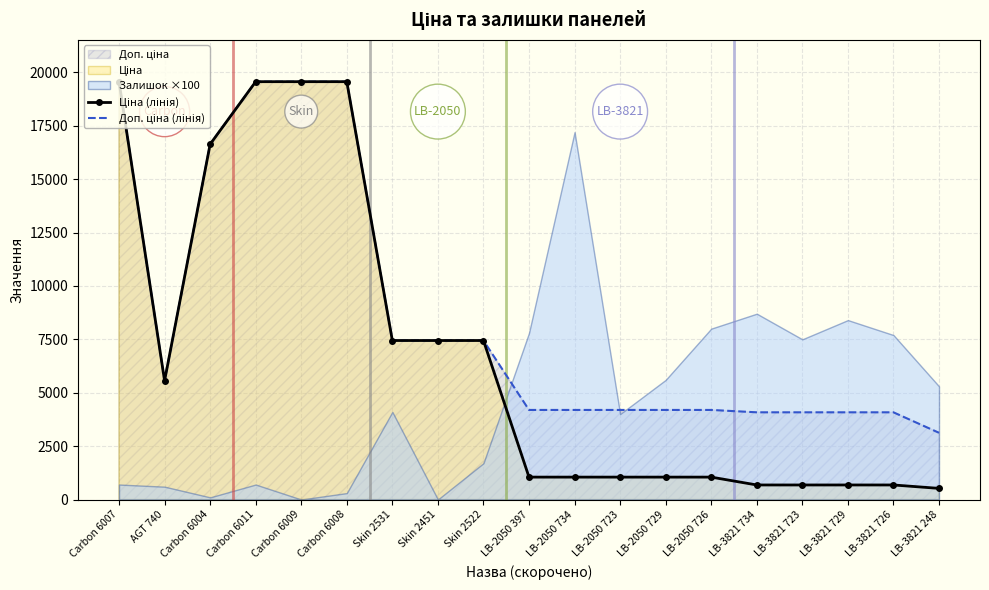

Count the number of categories in the chart.

19